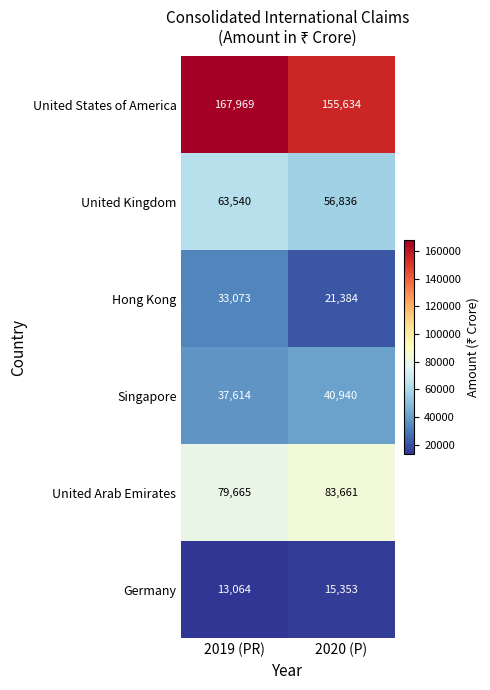

How many categories are shown in the chart?

2